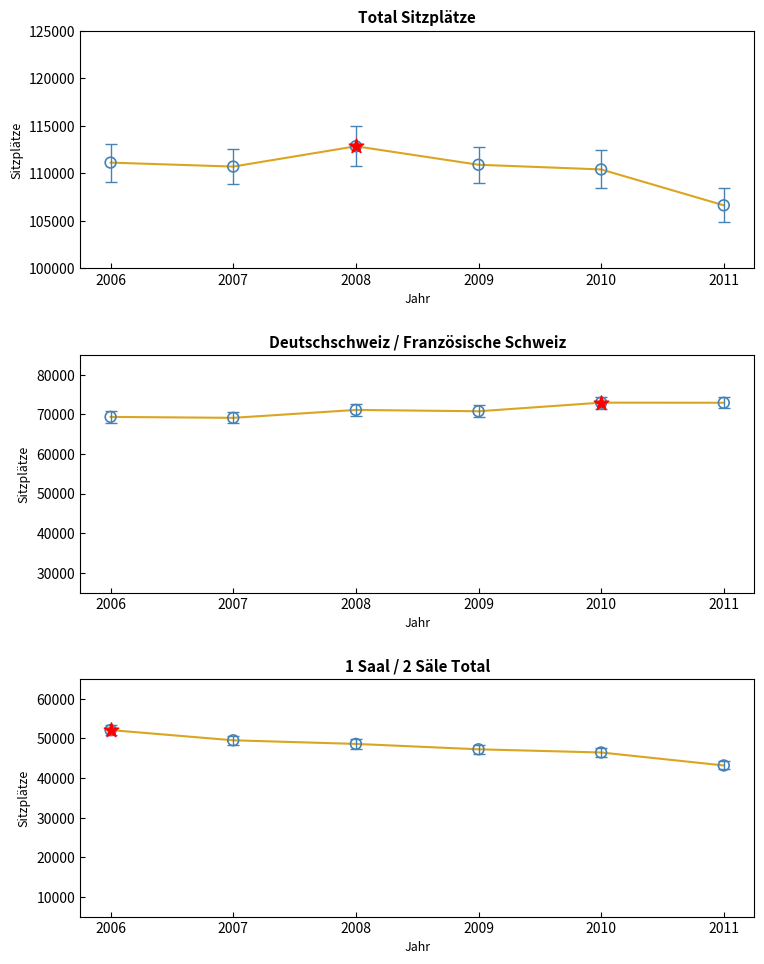

Is the value of 1 Saal at 2010 greater than the value of Deutschschweiz at 2006?

No